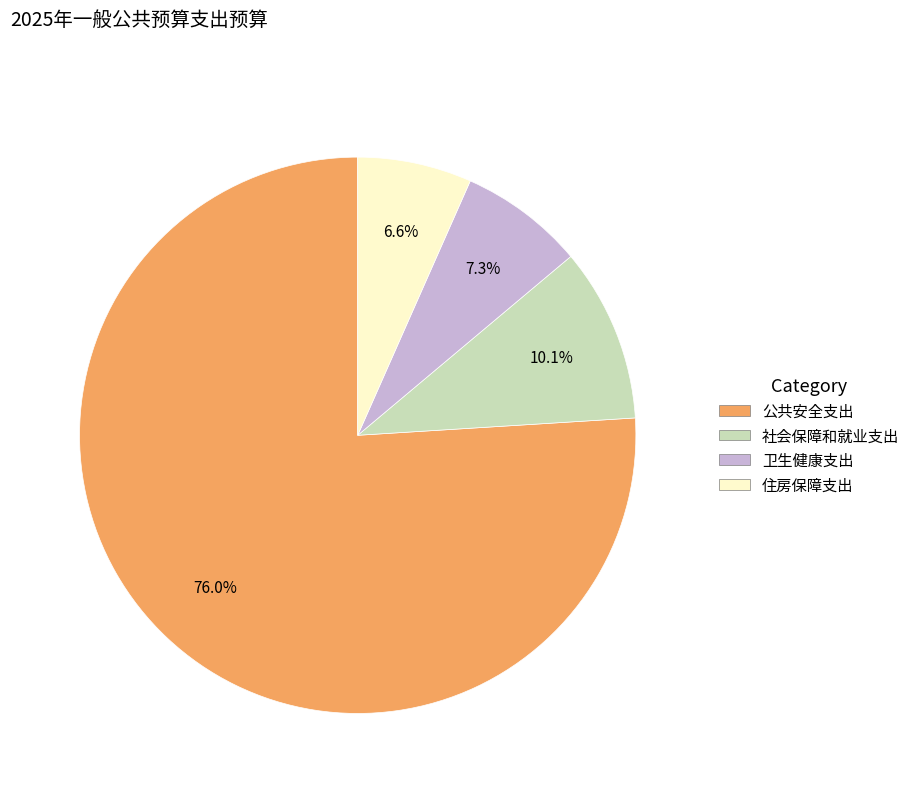

What is the majority slice?

公共安全支出